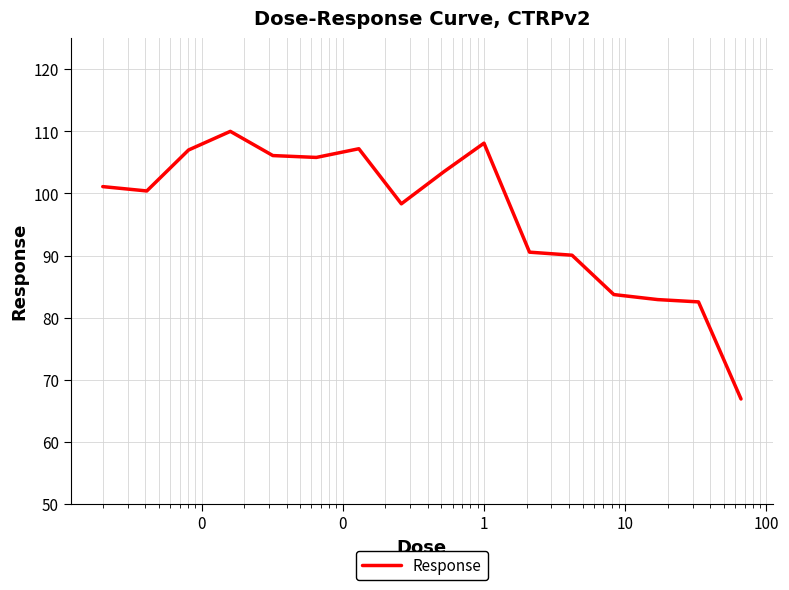

What is the greatest value displayed?

110.0